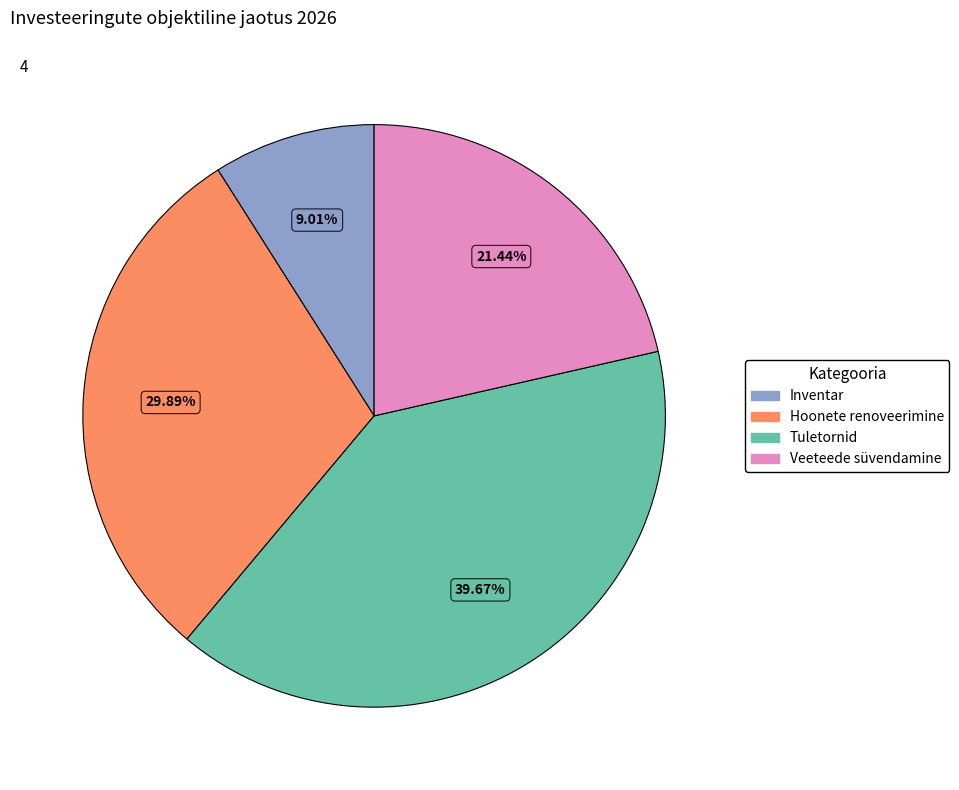

What is the ratio of the value at Hoonete renoveerimine to the value at Tuletornid?

0.8